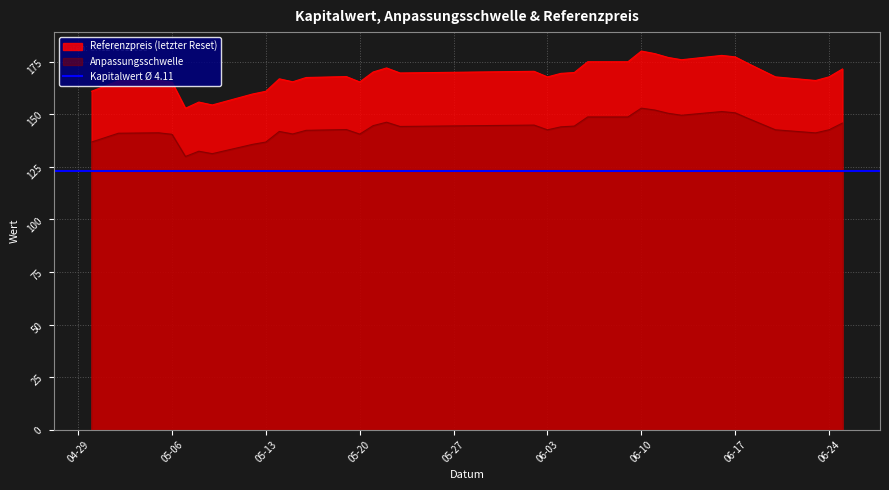

What is the minimum value for Referenzpreis (letzter Reset)?

152.8